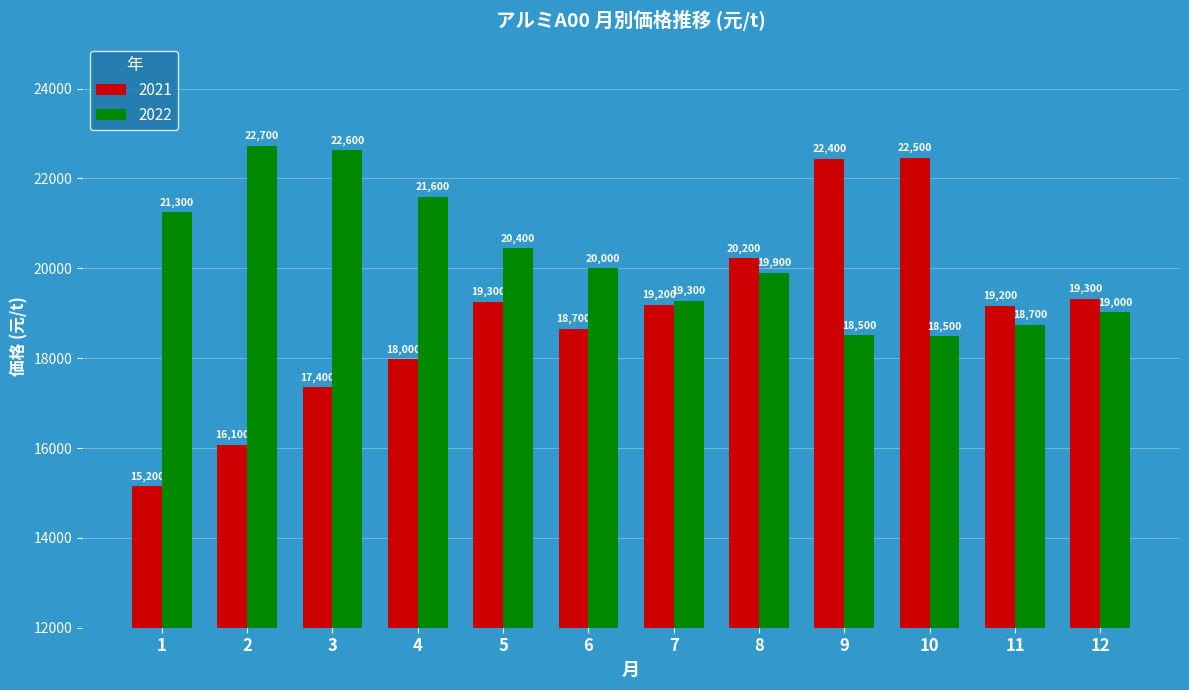

How many series are shown in this chart?

2